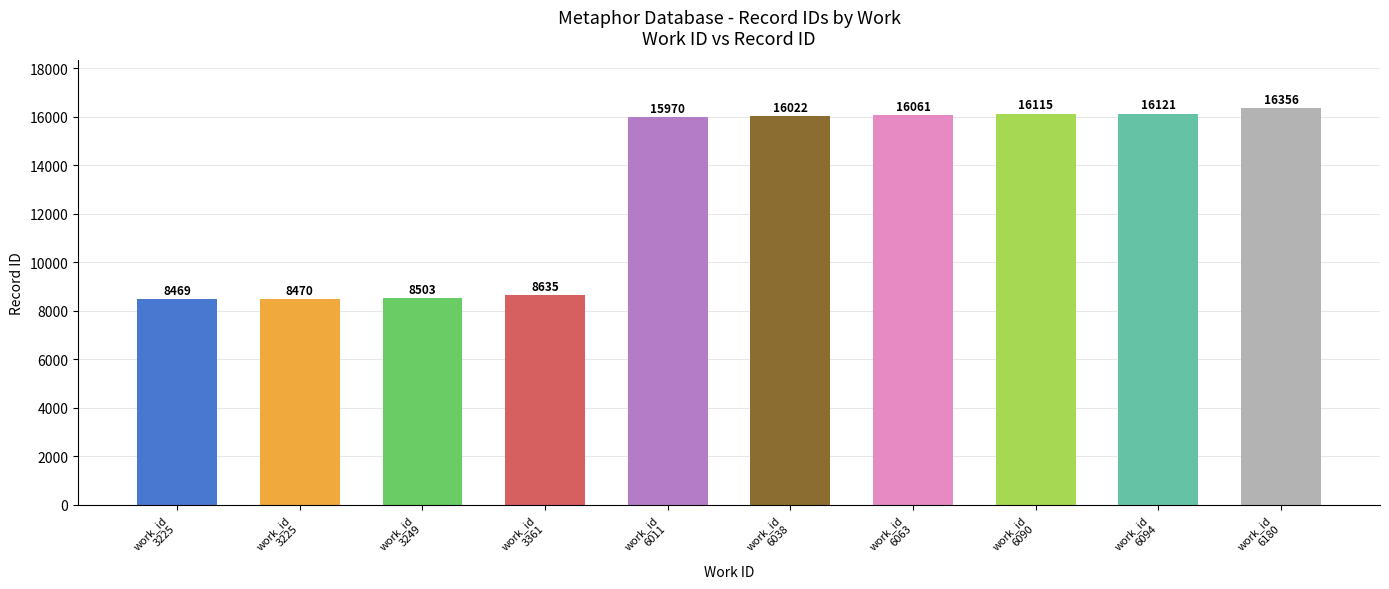

How many data points does each series have?

10